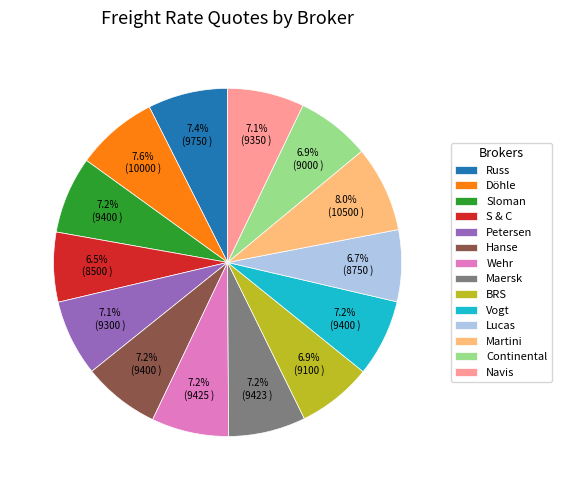

To the nearest percent, what percentage of the pie is BRS?

7%